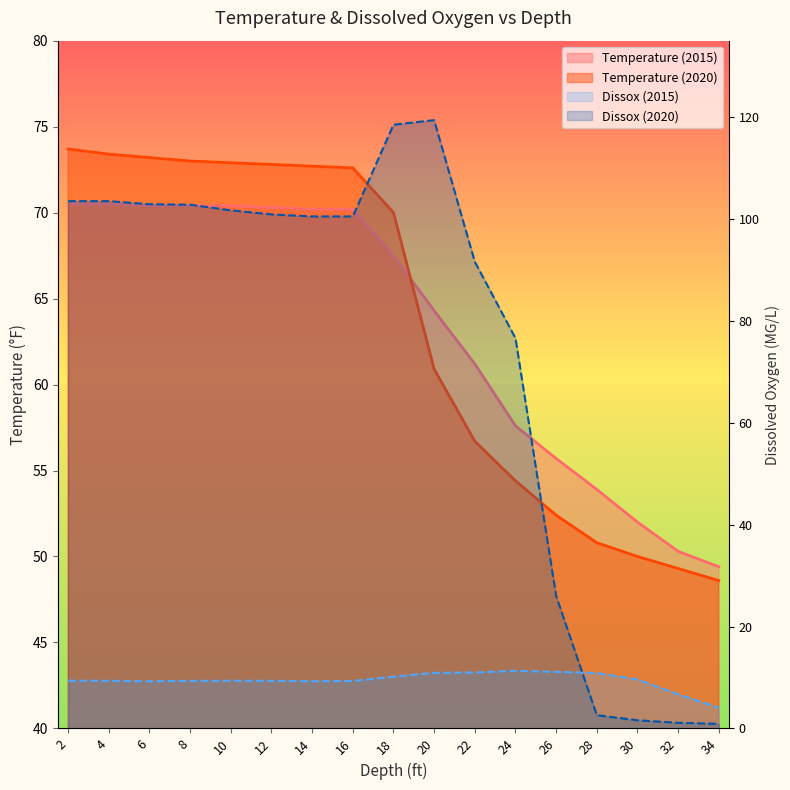

What is the approximate value of Temperature (2015) at 26?

55.7